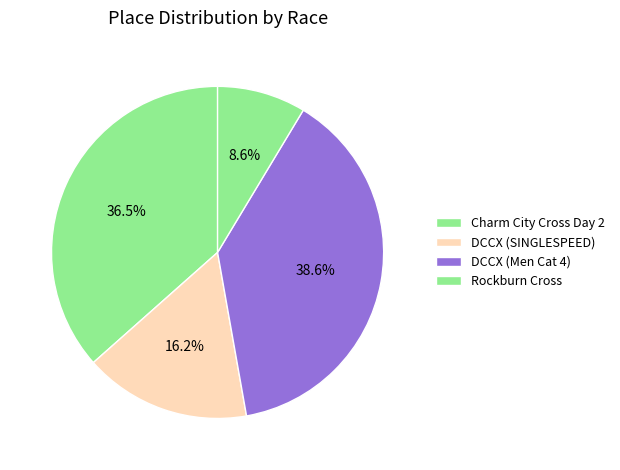

Is there a majority slice in this chart?

No